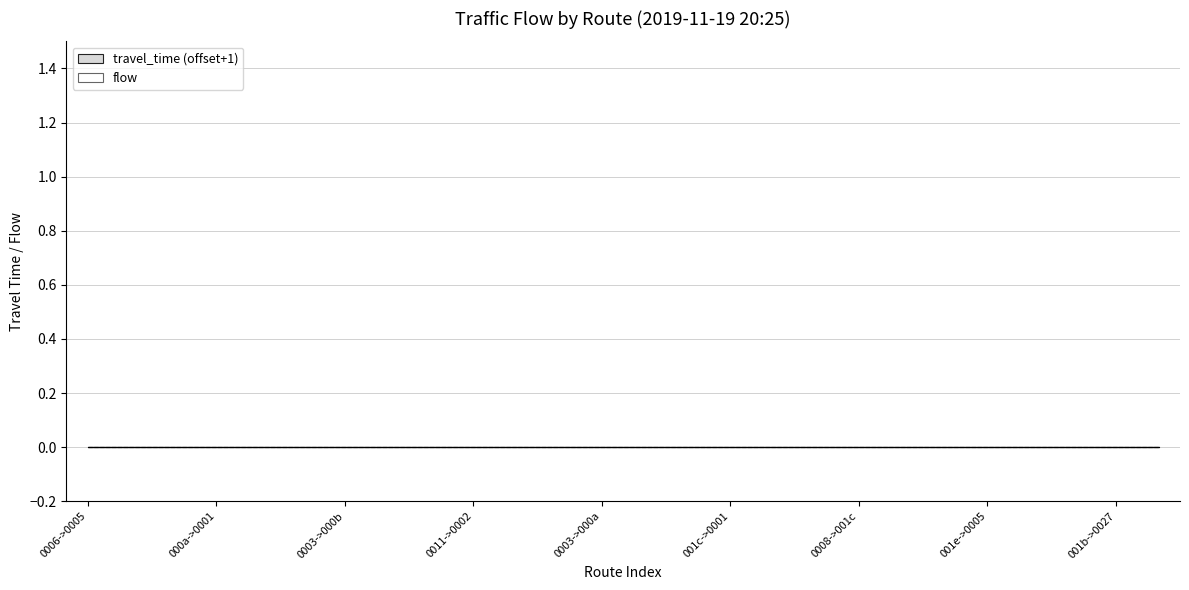

Rank the categories by flow value from lowest to highest.

0, 1, 2, 3, 4, 5, 6, 7, 8, 9, 10, 11, 12, 13, 14, 15, 16, 17, 18, 19, 20, 21, 22, 23, 24, 25